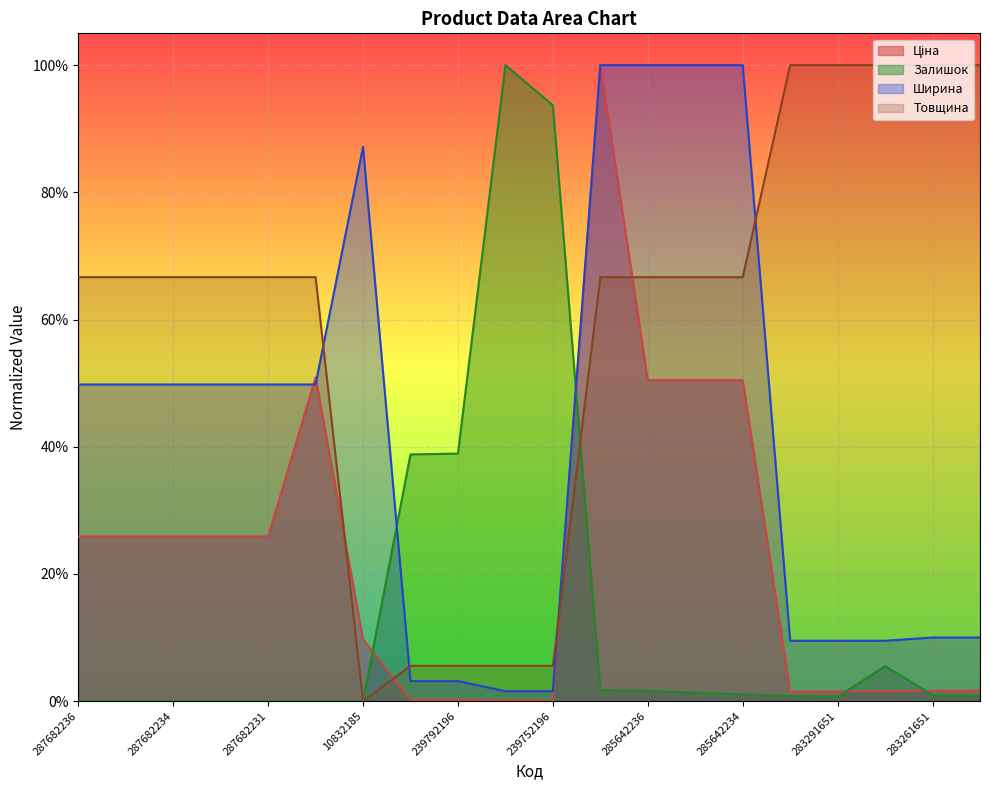

Where is Залишок nearest to the value 0?

287682236